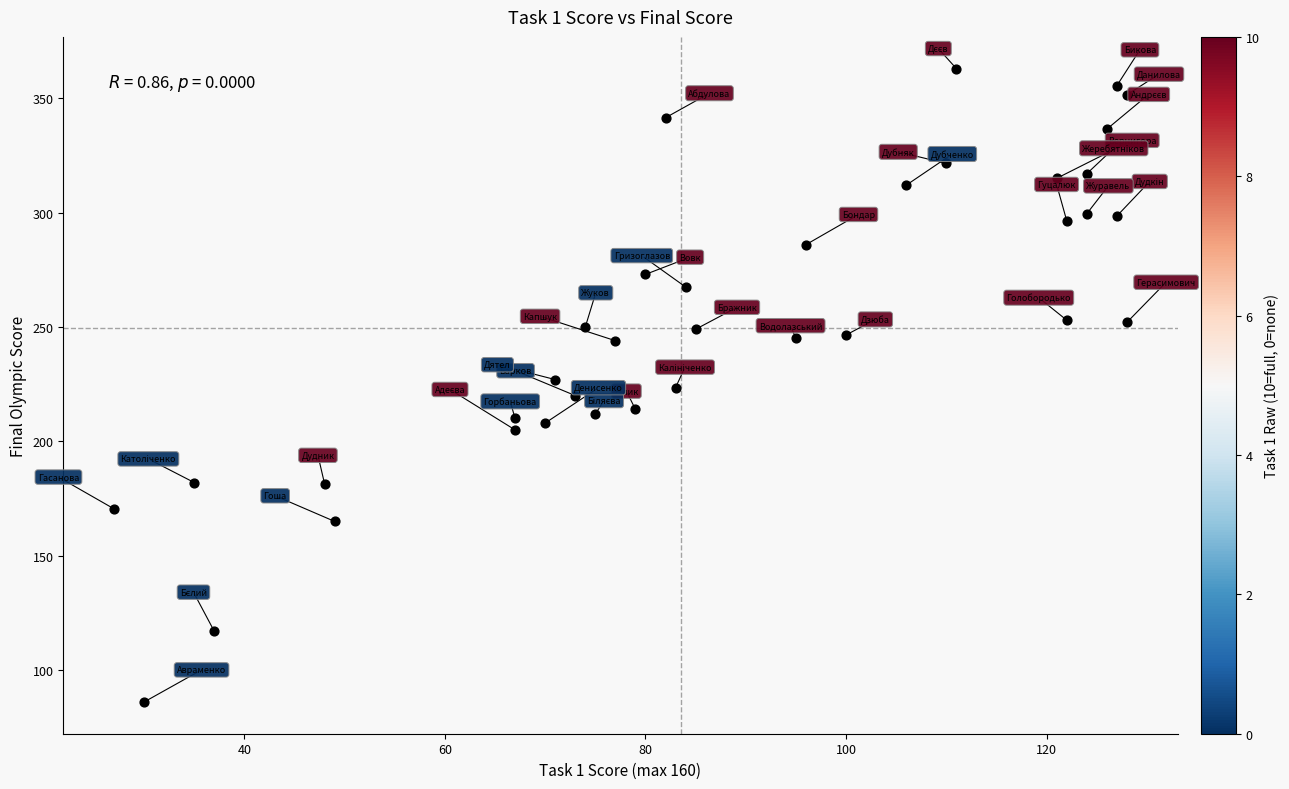

What is the range of X values (max minus min)?

101.0